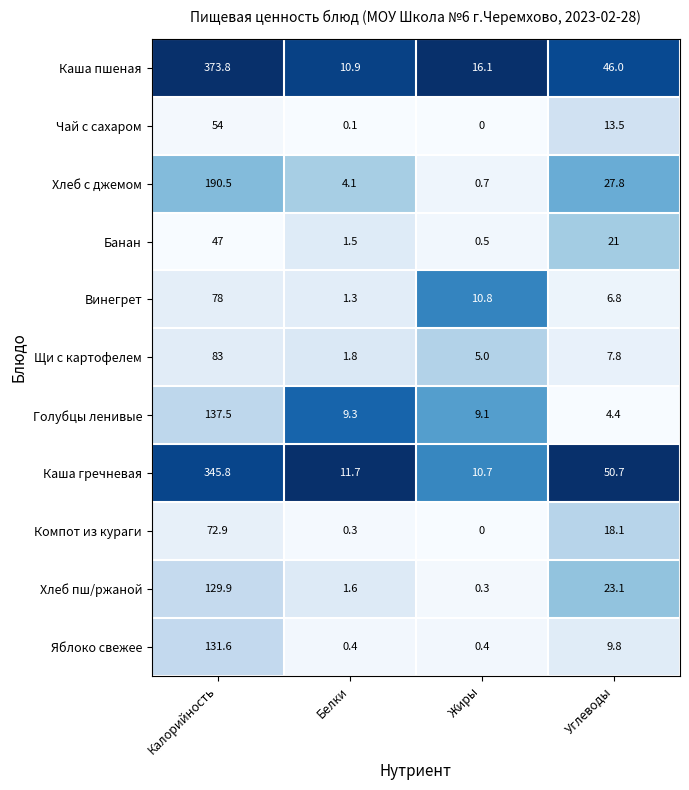

What is the sum of the Каша гречневая values at Белки and Калорийность?

357.5